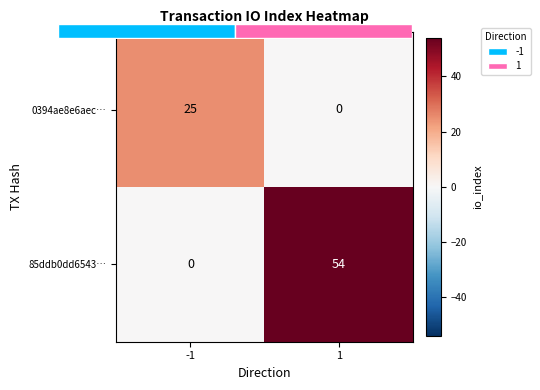

At which label is 85ddb0dd6543… closest to 27?

-1